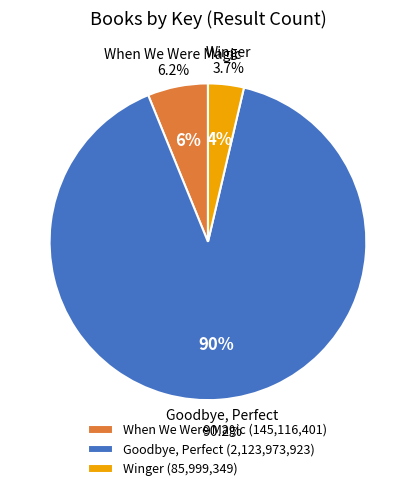

Is there a majority slice in this chart?

Yes